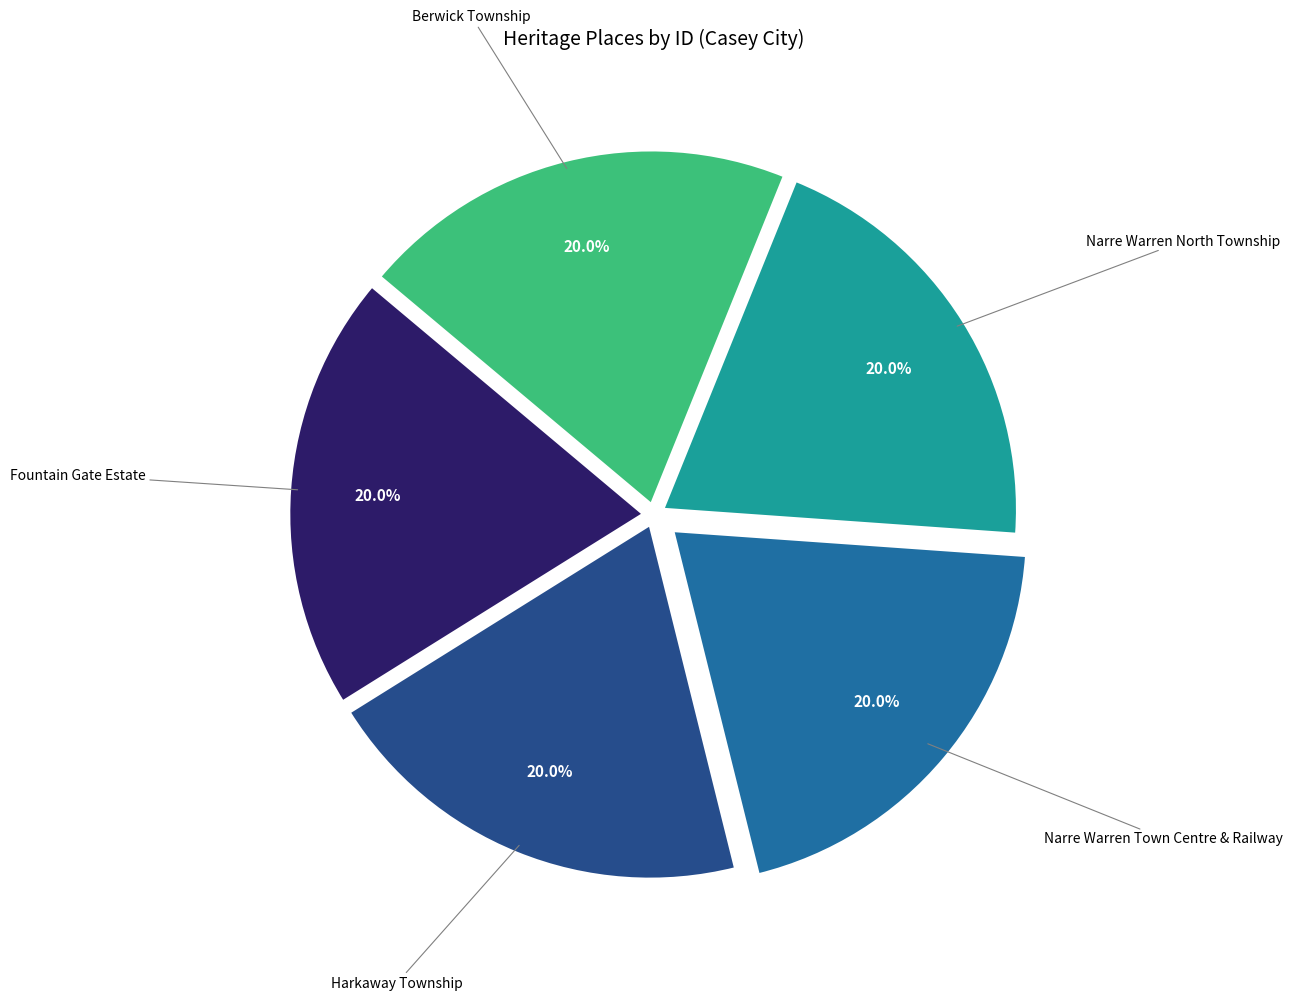

To the nearest percent, what portion does Narre Warren North Township represent?

20%